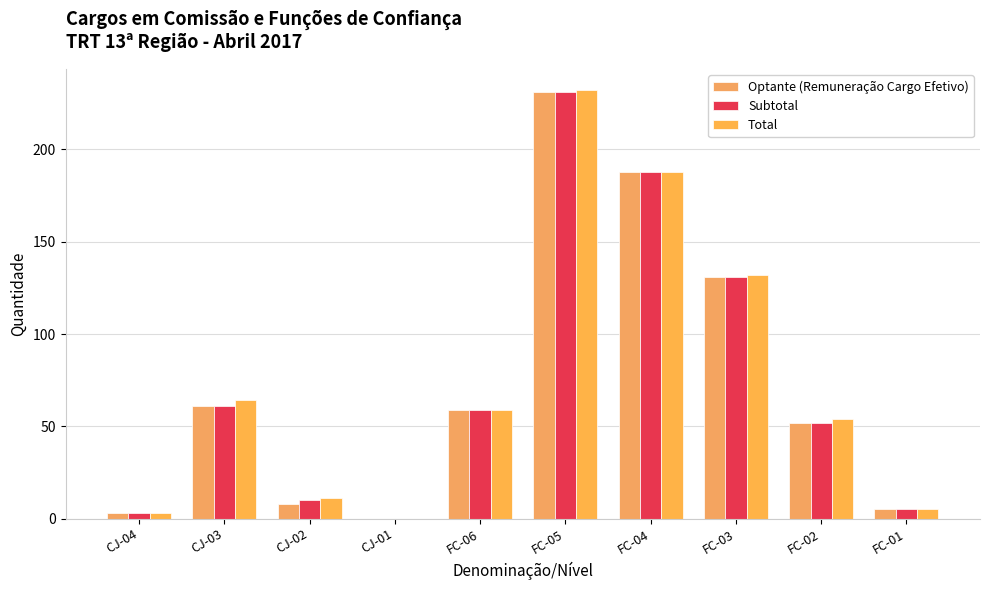

At which label does Subtotal reach its minimum?

CJ-01